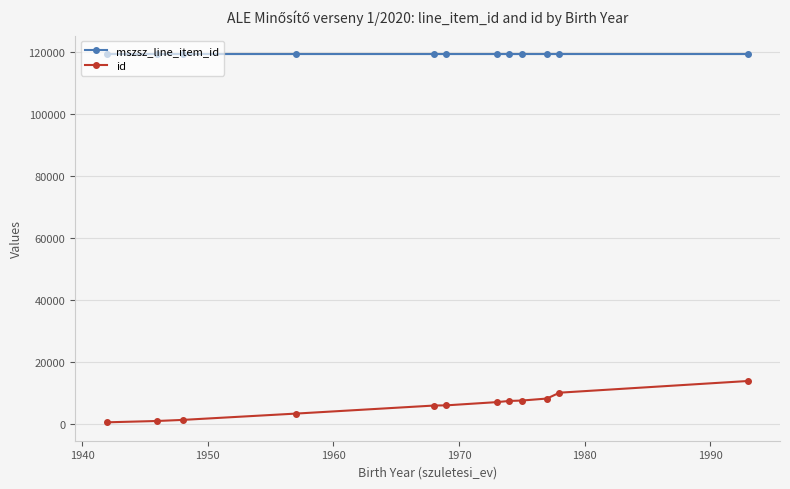

What is the average value of the id series?

6072.1